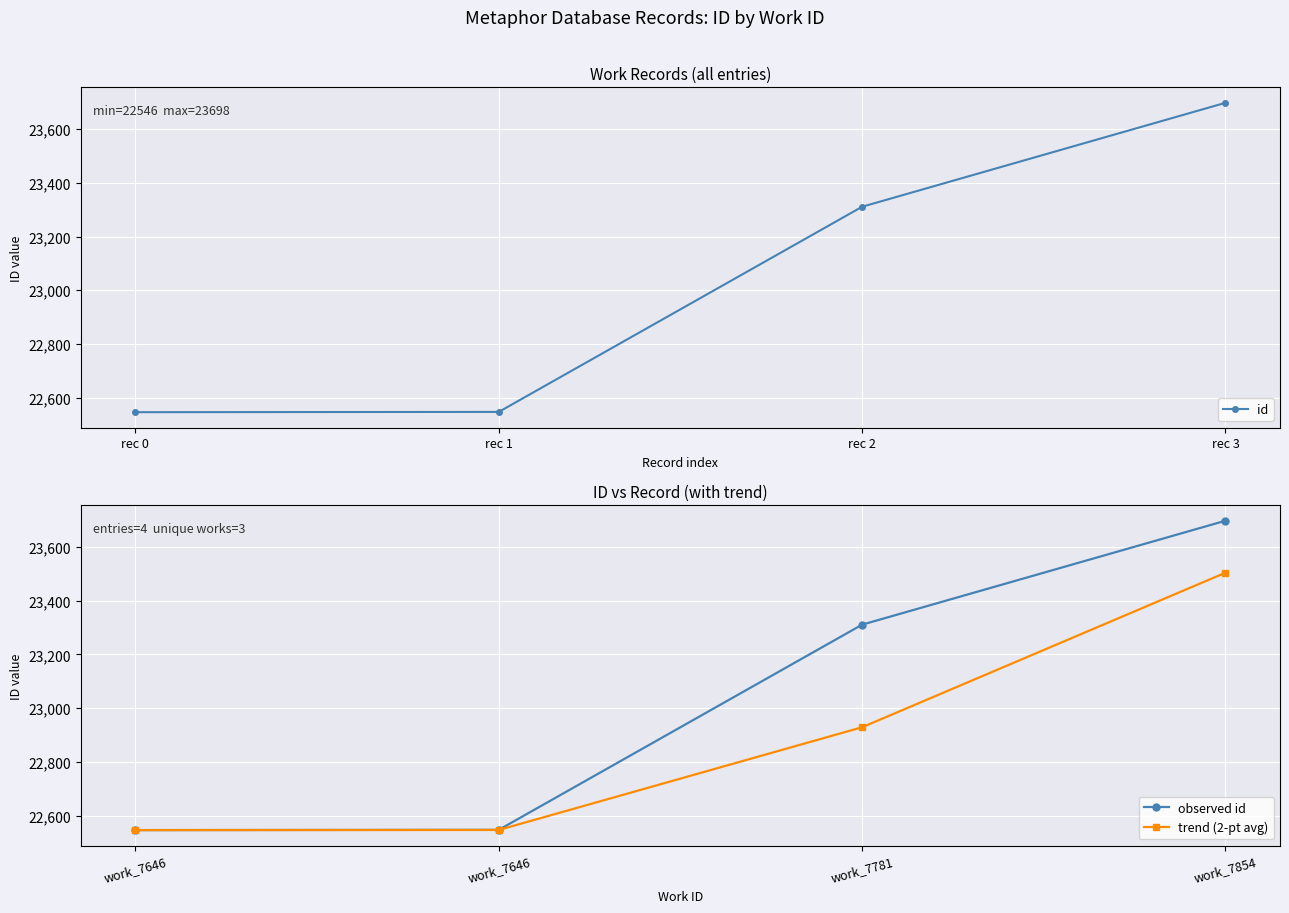

Which series has the largest range (max minus min)?

id